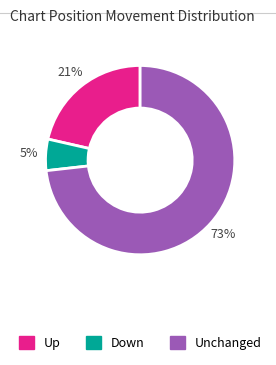

Does any single category account for the majority?

Yes